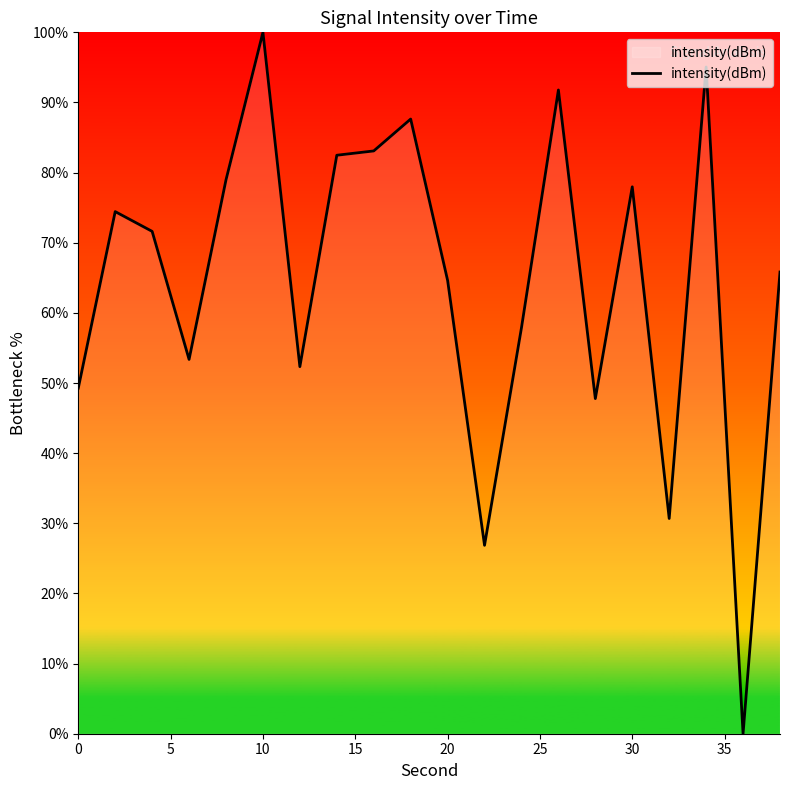

What is the sum of all values?

1291.7